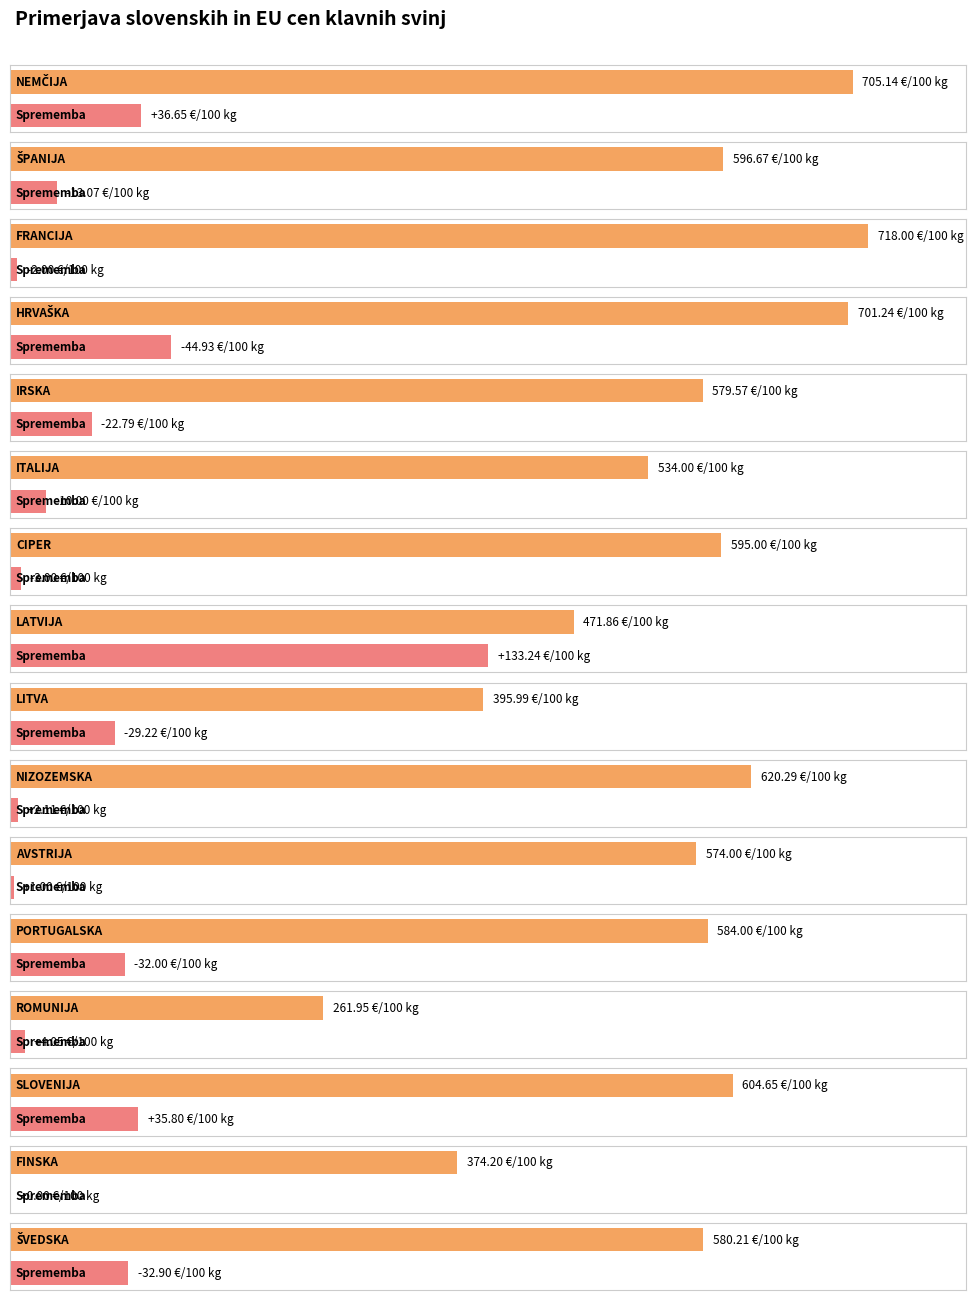

The Cena (€/100 kg) series shows 413.5 at NIZOZEMSKA. True or false?

False